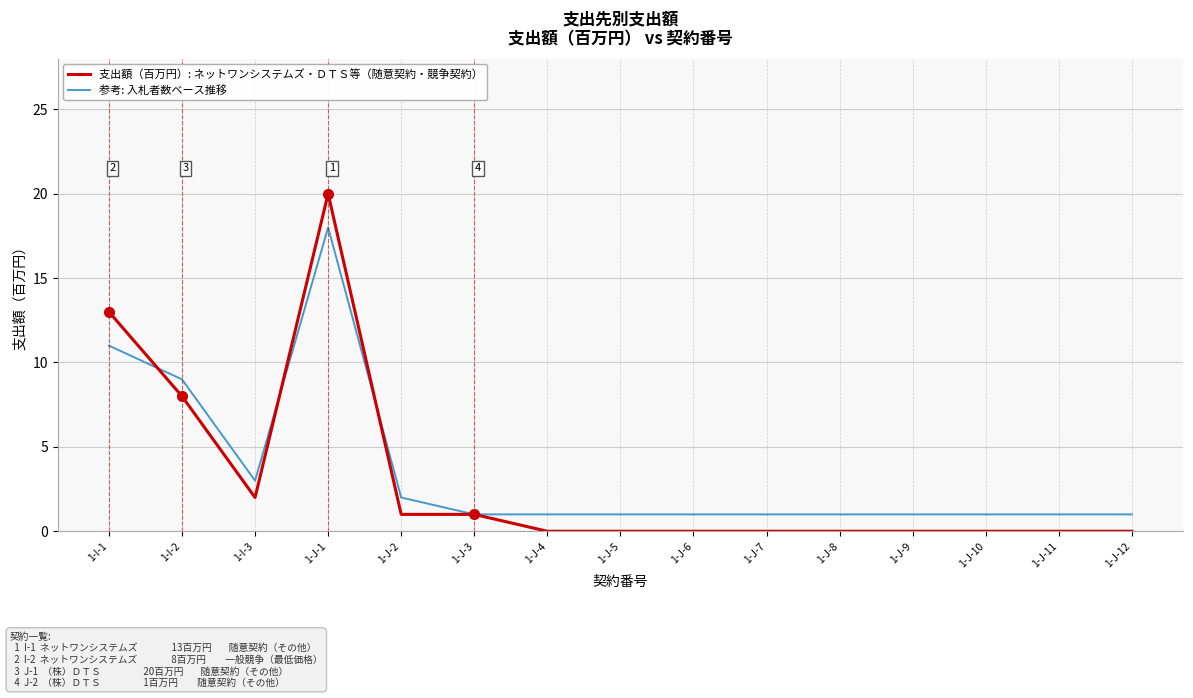

True or false: 参考: 入札者数ベース推移 and 支出額（百万円）: ネットワンシステムズ・ＤＴＳ等（随意契約・競争契約） cross at least once.

True